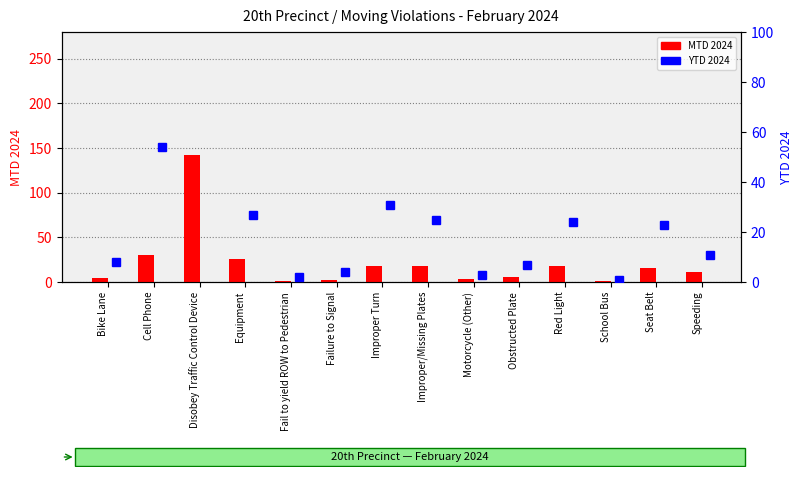

What is the value of the YTD 2024 bar at the 7th from the left?

31